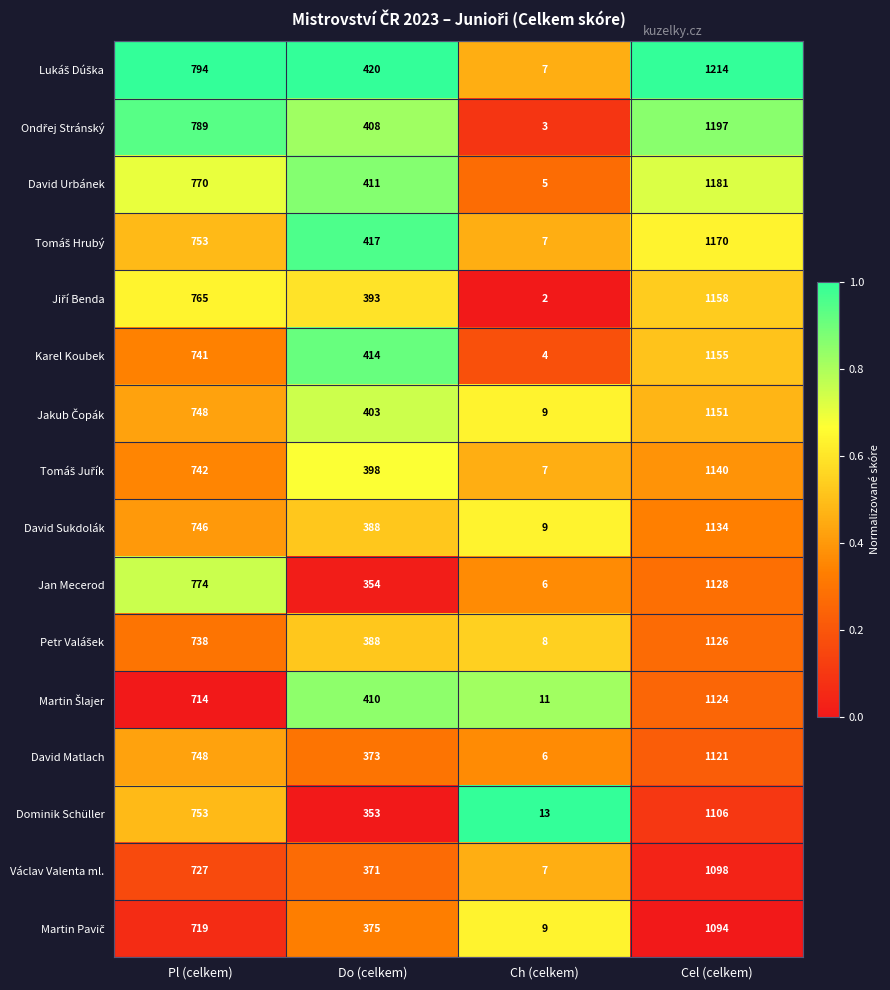

What is the sum of the David Sukdolák values at Cel (celkem) and Do (celkem)?

1522